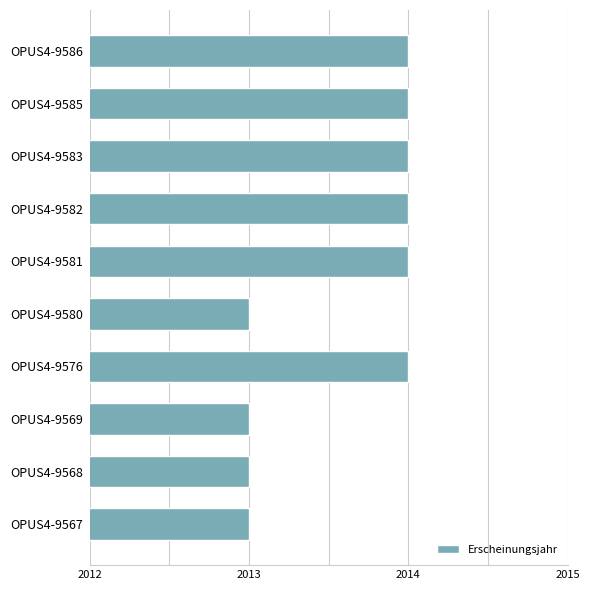

What is the greatest value displayed?

2014